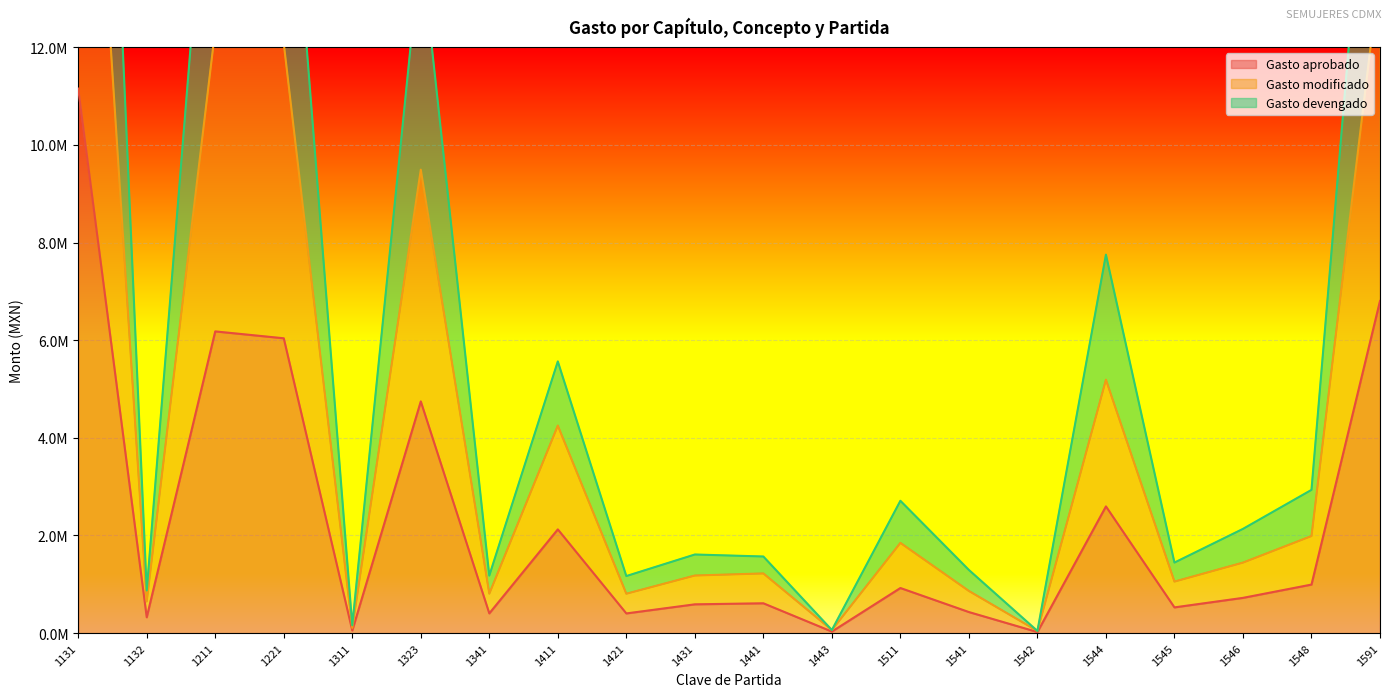

Is the value of Gasto devengado at 1544 greater than the value of Gasto aprobado at 1443?

Yes